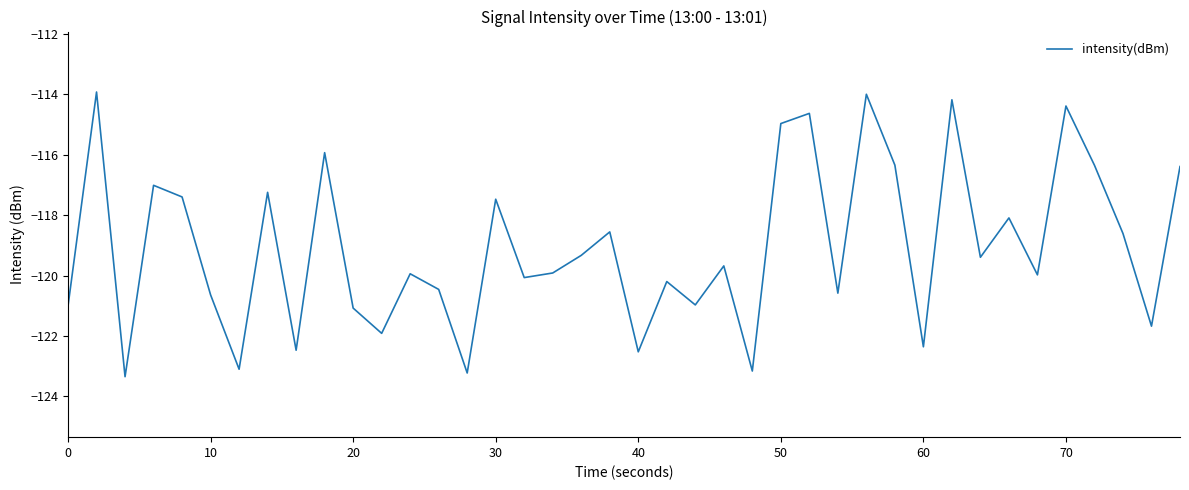

What is the difference between the maximum and minimum values?

9.4